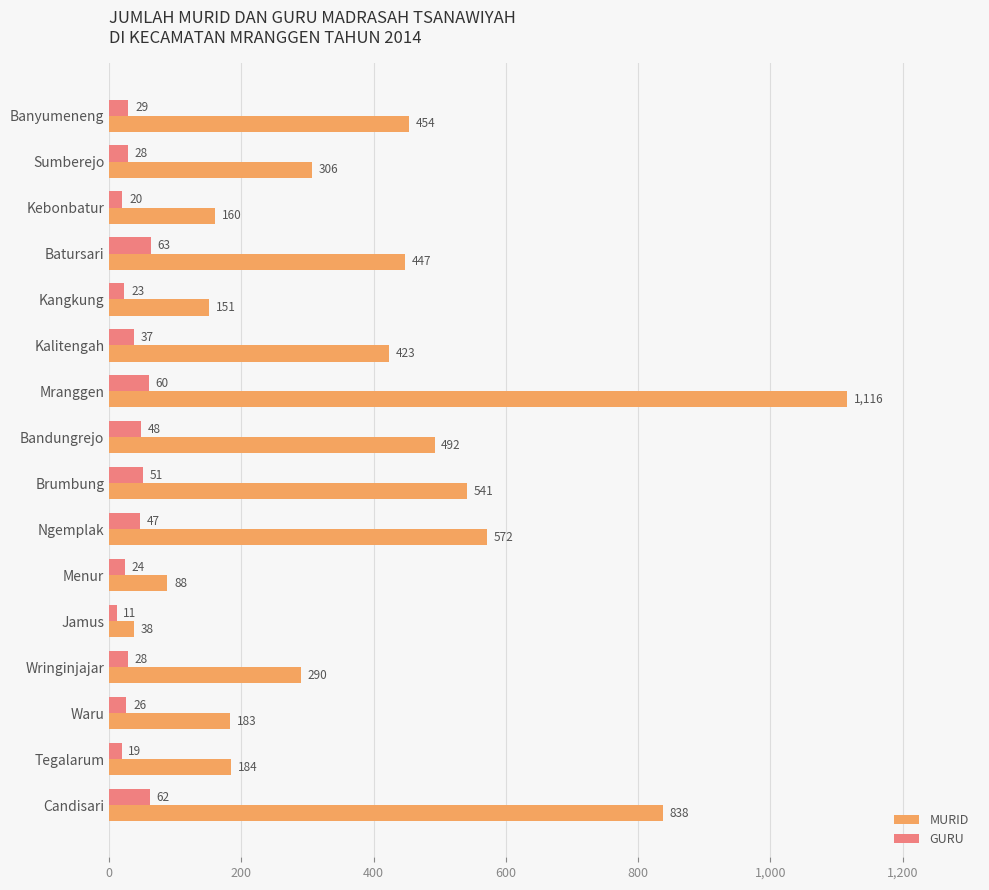

What is the average value of the MURID series?

393